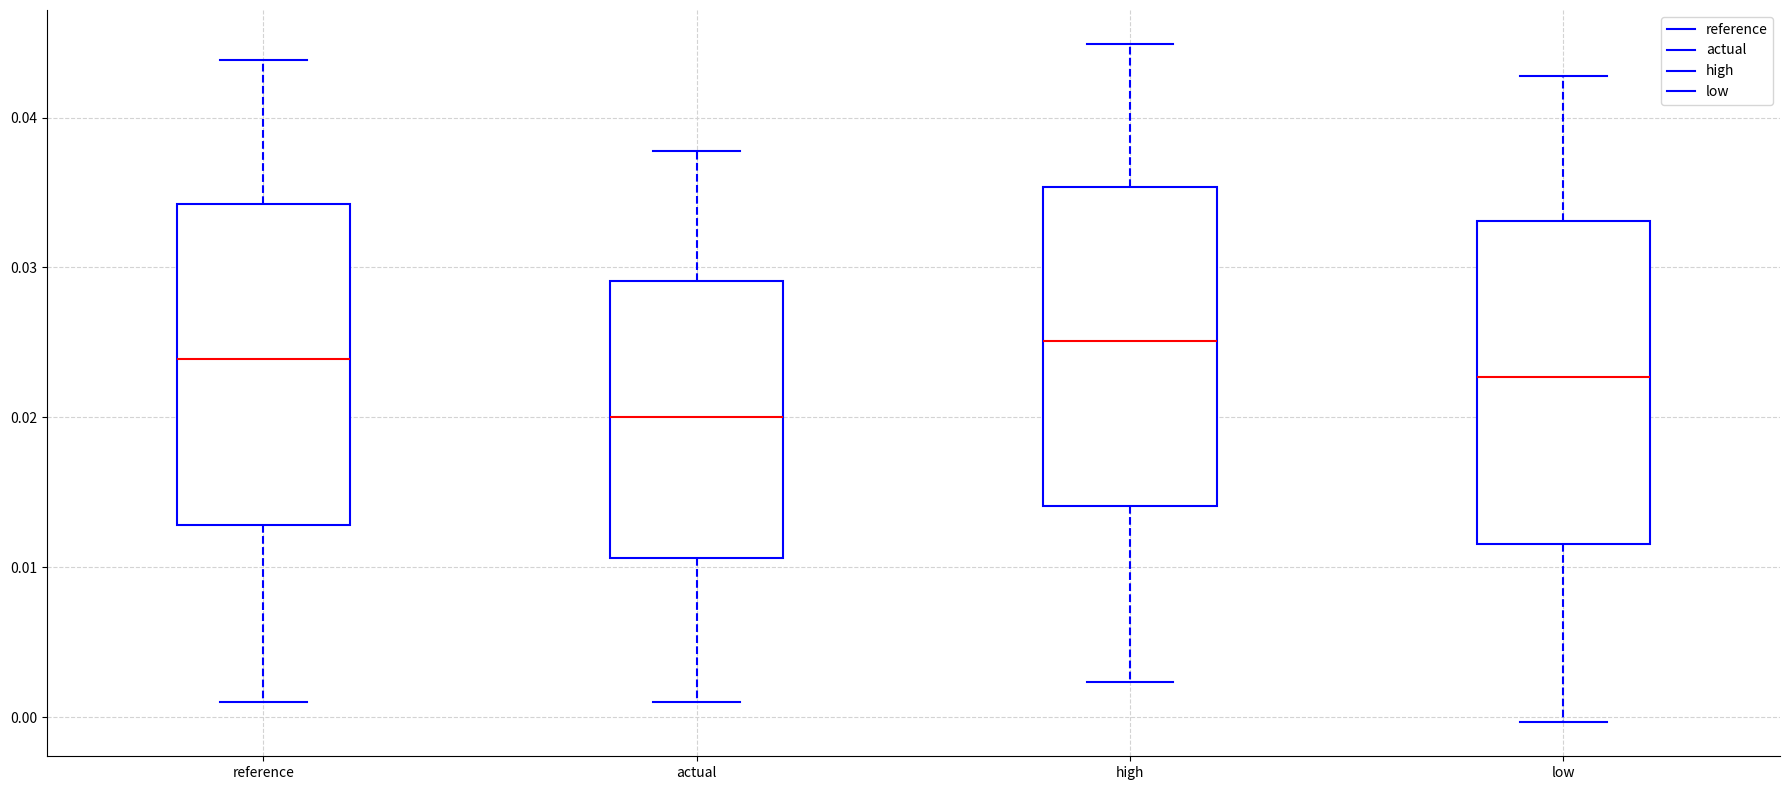

Reading left to right, transcribe this box plot: for each box, give where its median line is, the range the box spans, and where its two whiskers end, as read against the y-axis. The values are not printed on the chart, so give them approximately, as read against the axis.

reference: median 0.024, box 0.013 to 0.034, whiskers 0.001 to 0.044
actual: median 0.020, box 0.011 to 0.029, whiskers 0.001 to 0.038
high: median 0.025, box 0.014 to 0.035, whiskers 0.002 to 0.045
low: median 0.023, box 0.012 to 0.033, whiskers 0.000 to 0.043